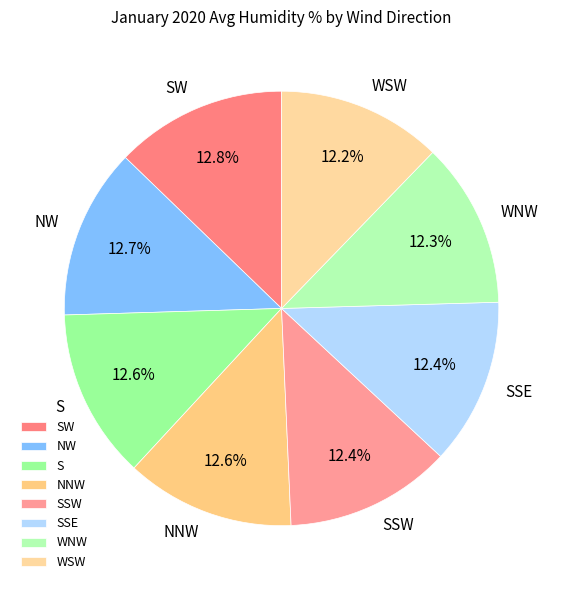

What percentage do NNW and SSW together represent?

25.0%